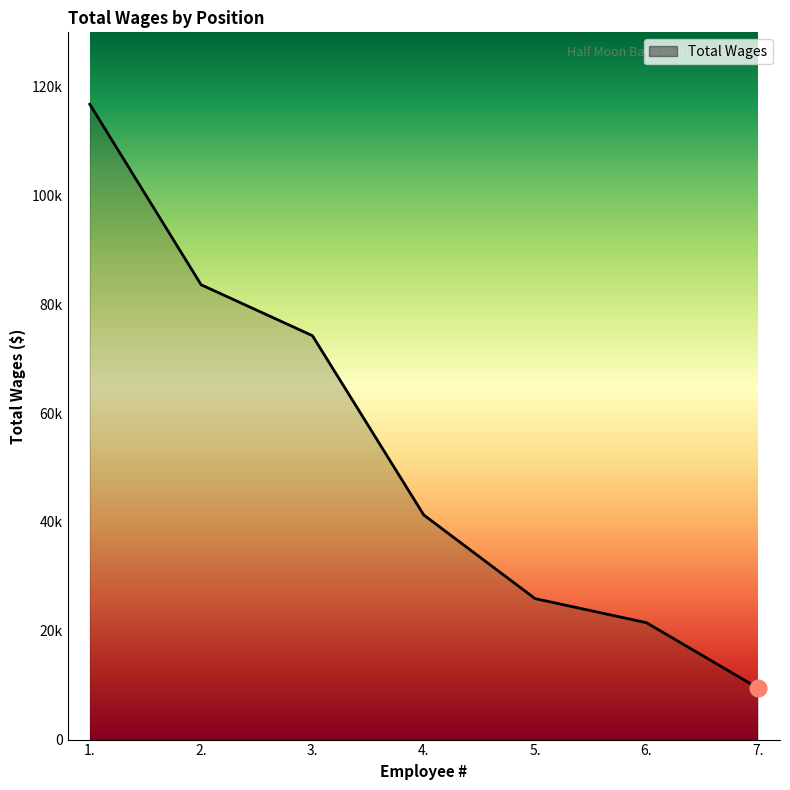

List the labels in order of value, smallest first.

7., 6., 5., 4., 3., 2., 1.